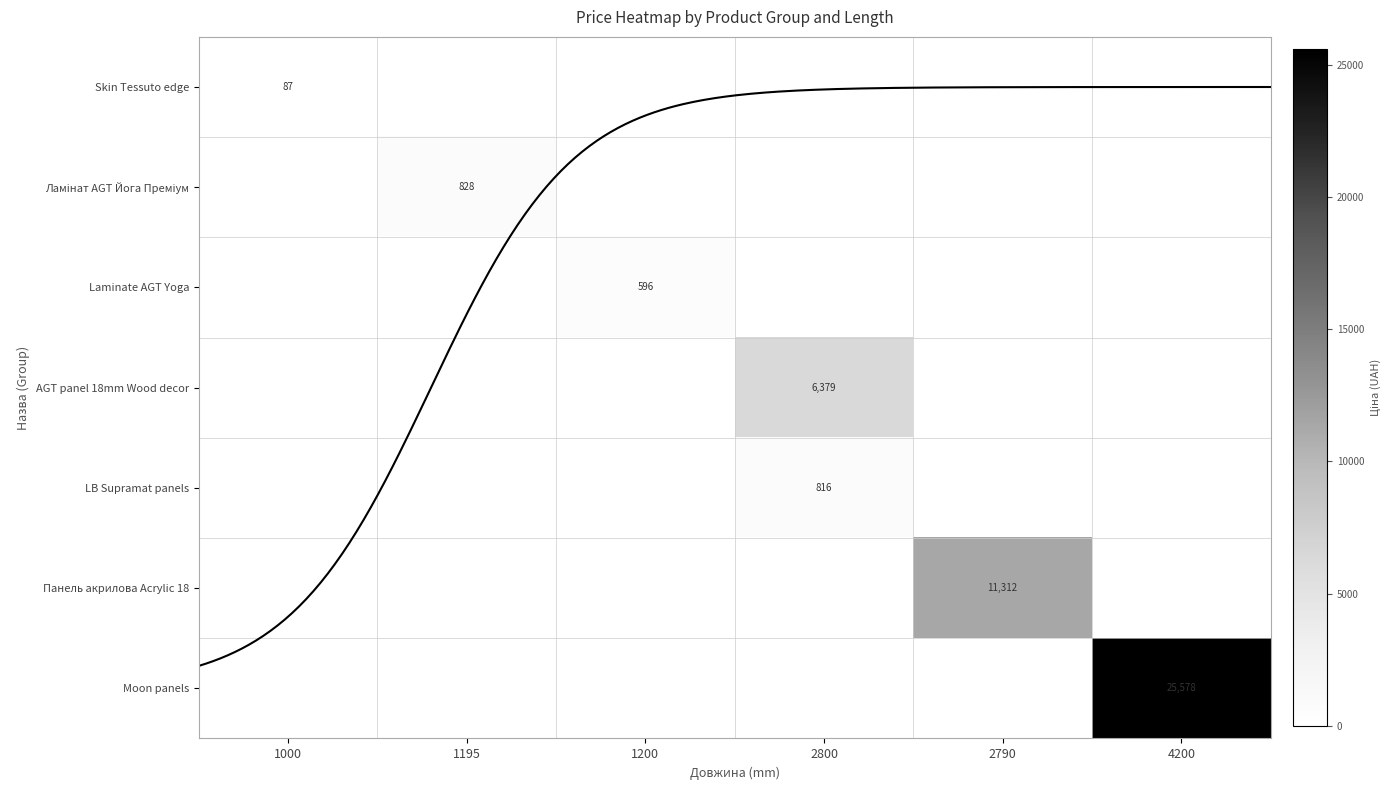

How many series are shown in this chart?

7